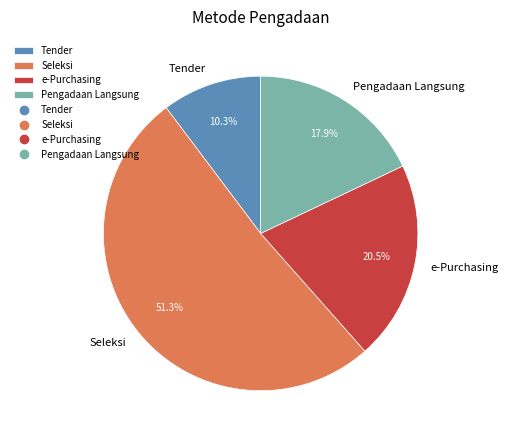

Rank the categories by value from highest to lowest.

Seleksi, e-Purchasing, Pengadaan Langsung, Tender